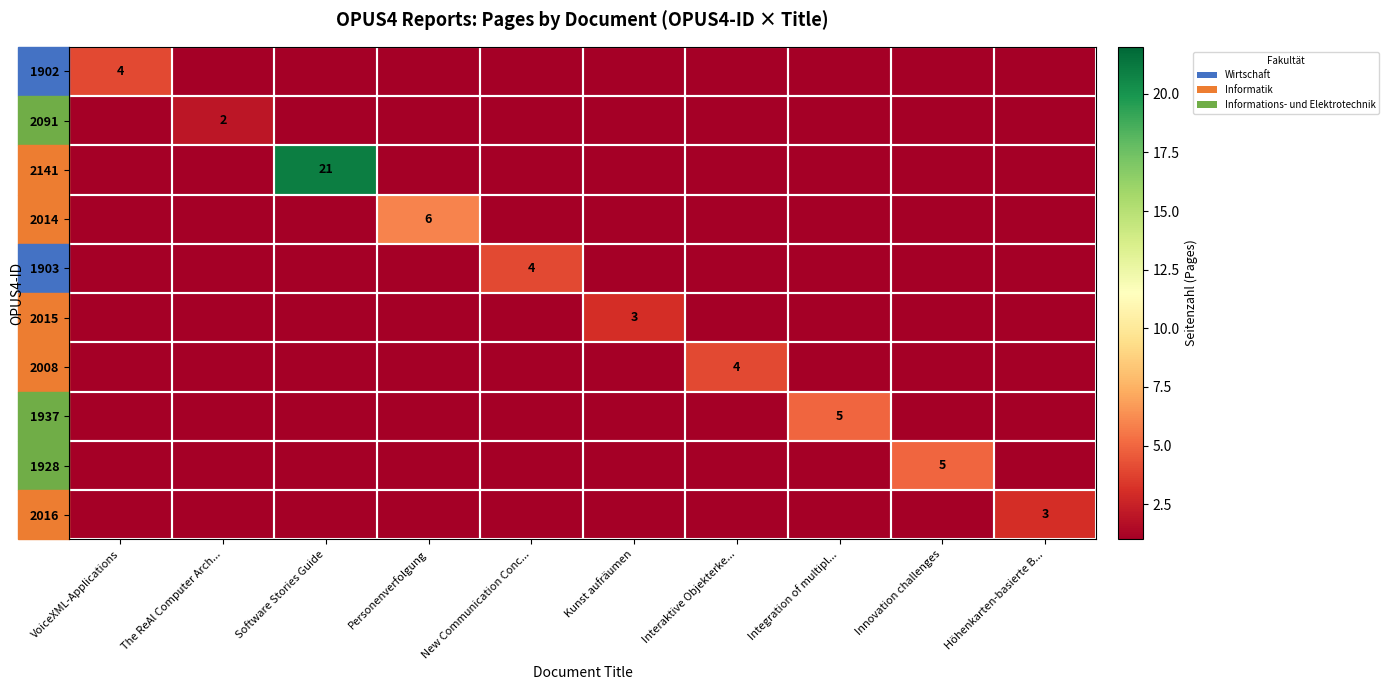

True or false: 1928 has a value of 5 at Innovation challenges.

True